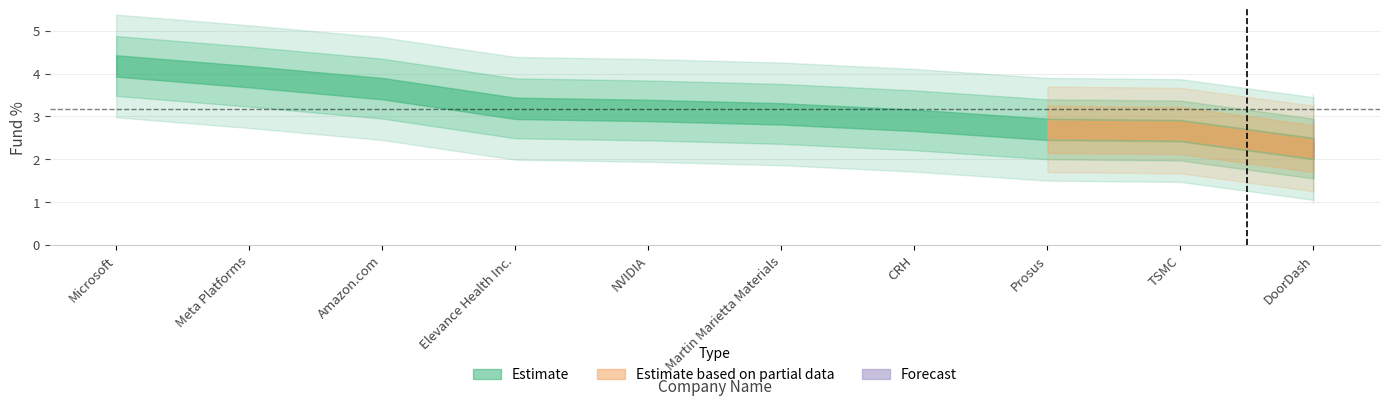

What position from the right is Meta Platforms?

9